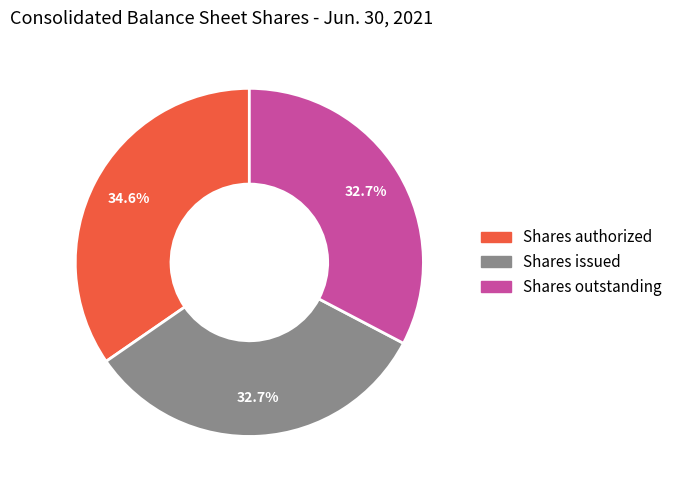

Does any single category account for the majority?

No